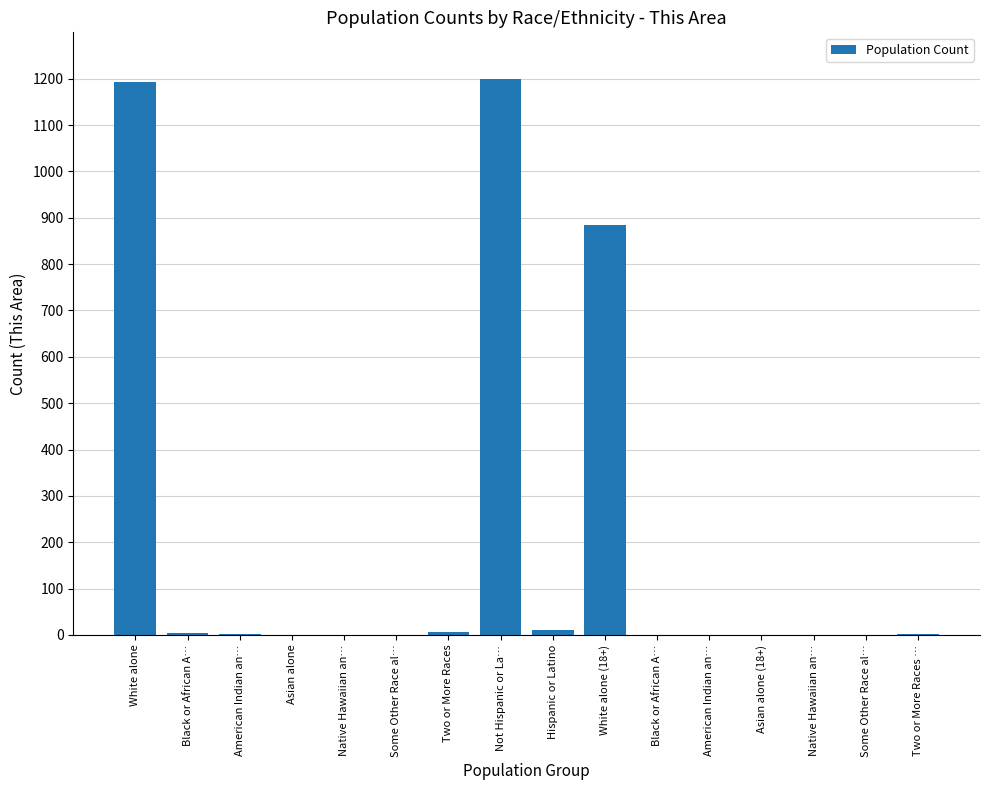

Does the chart contain any negative values?

No